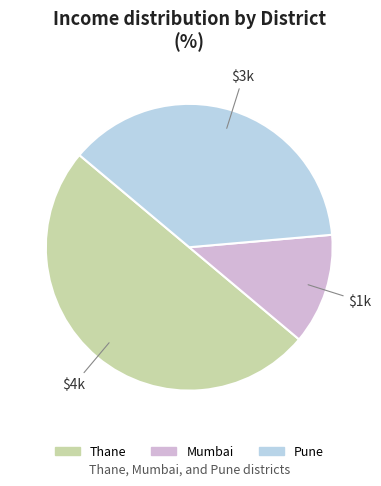

How many segments does this pie chart have?

3